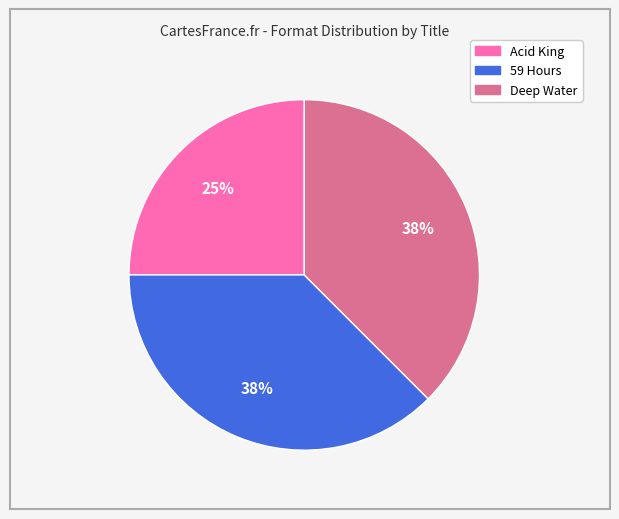

Combined, do 59 Hours and Acid King account for over 50%?

Yes